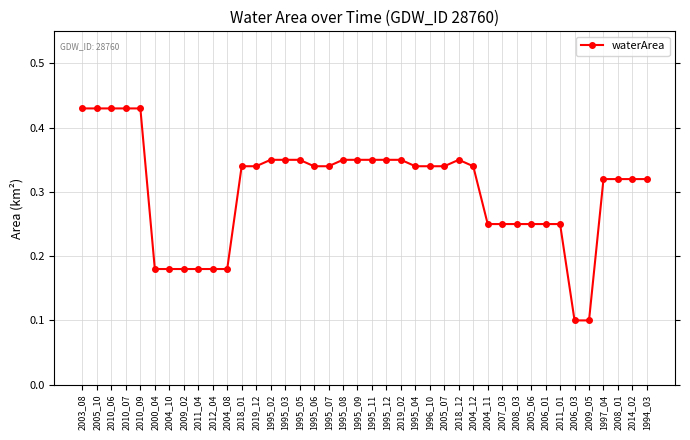

What is the minimum value shown in the chart?

0.1